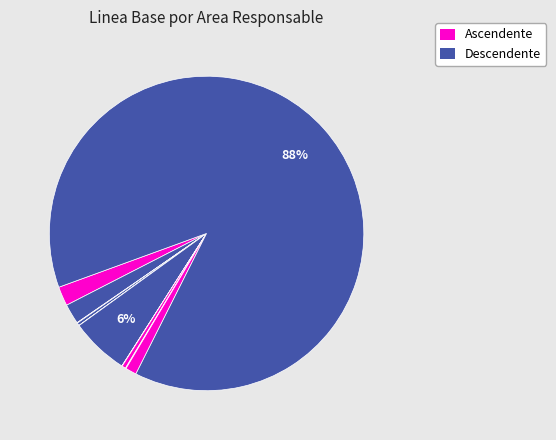

How many segments does this pie chart have?

12